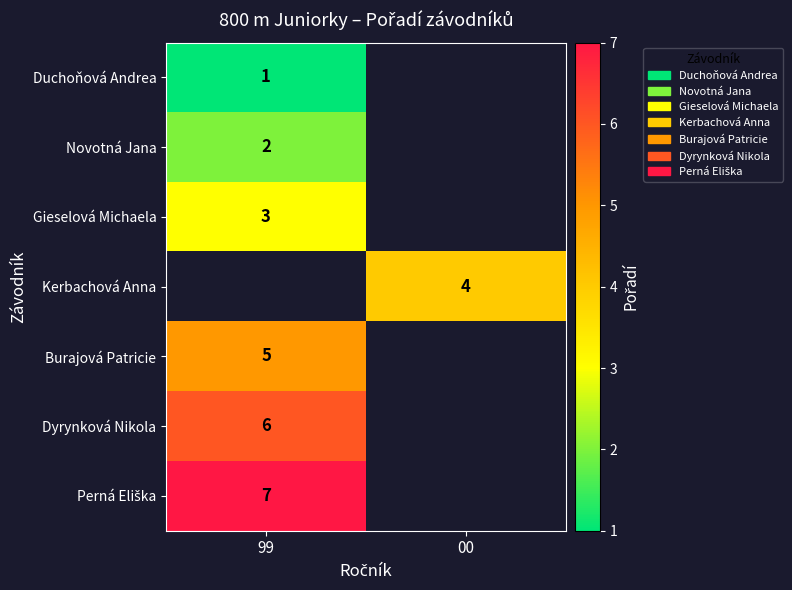

At how many categories does at least one series exceed 1?

2